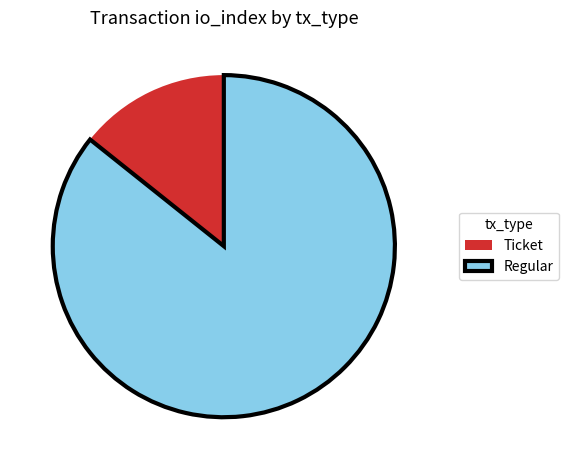

Rank the categories by value from lowest to highest.

Ticket, Regular